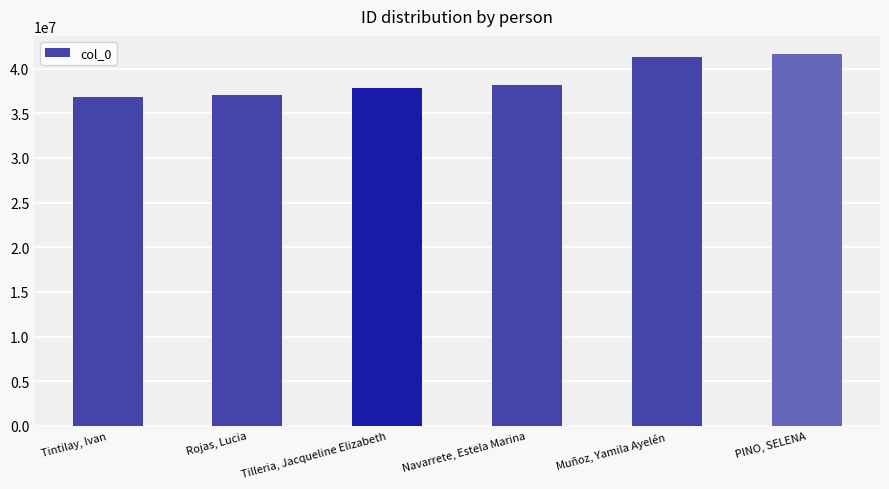

What is the ratio of the value at Tintilay, Ivan to the value at Rojas, Lucia?

1.0